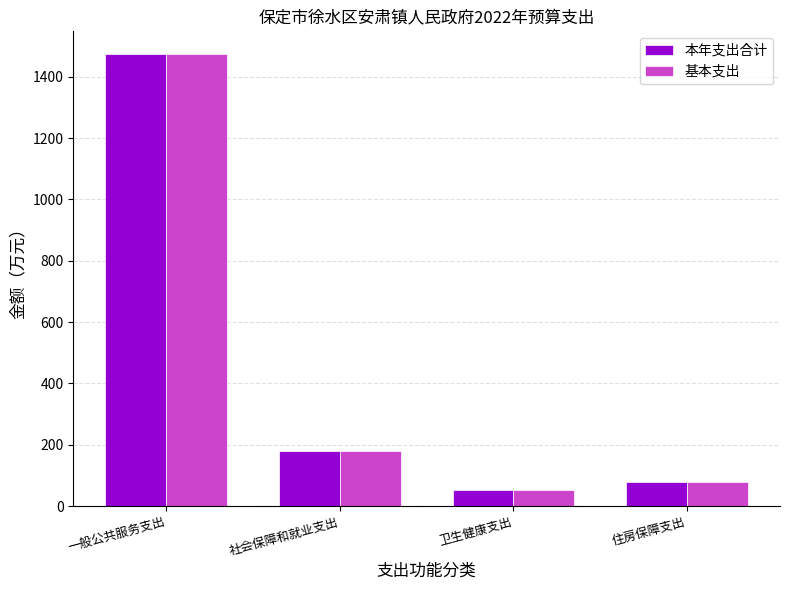

Where is 基本支出 nearest to the value 762?

社会保障和就业支出